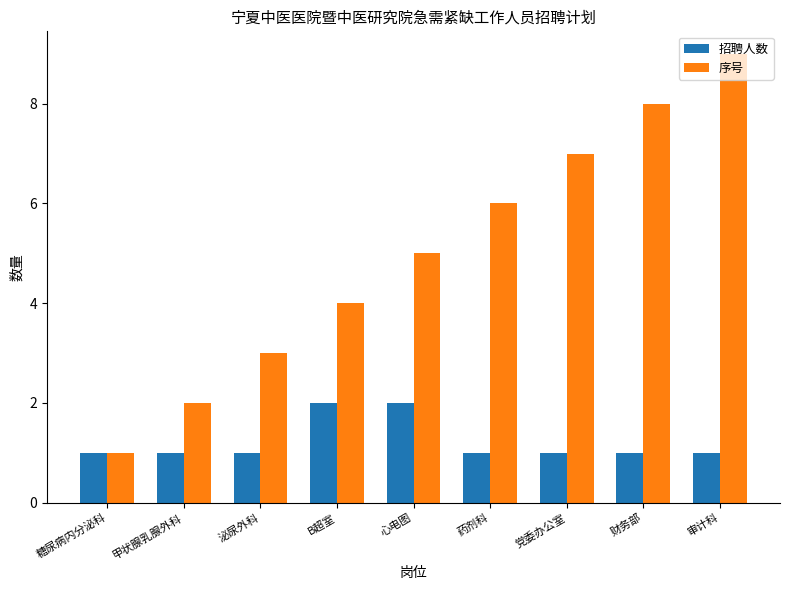

What is the label of the 9th bar from the right?

糖尿病内分泌科